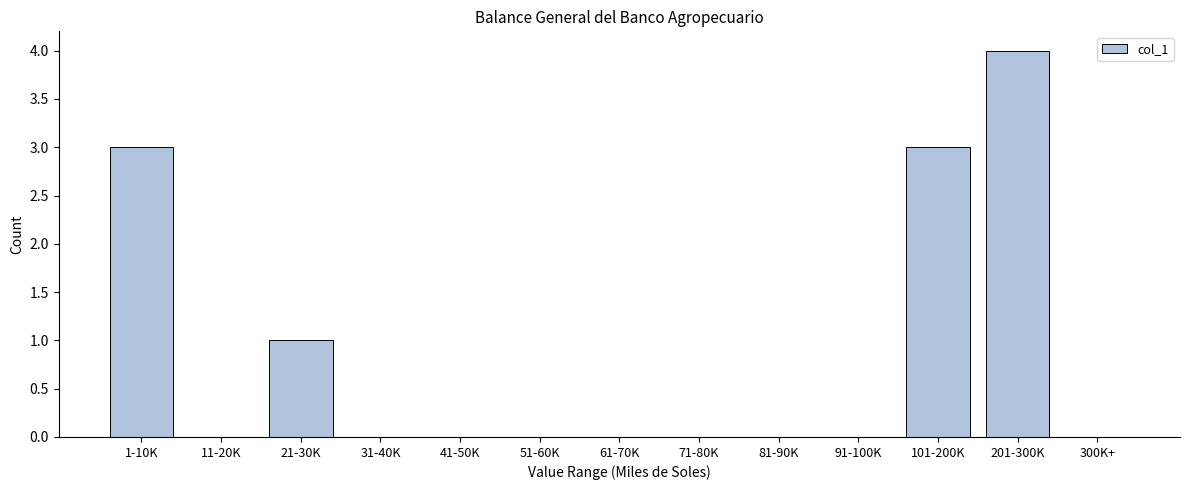

Reading right to left, extract all data points from this chart.

300K+=0	201-300K=4	101-200K=3	91-100K=0	81-90K=0	71-80K=0	61-70K=0	51-60K=0	41-50K=0	31-40K=0	21-30K=1	11-20K=0	1-10K=3